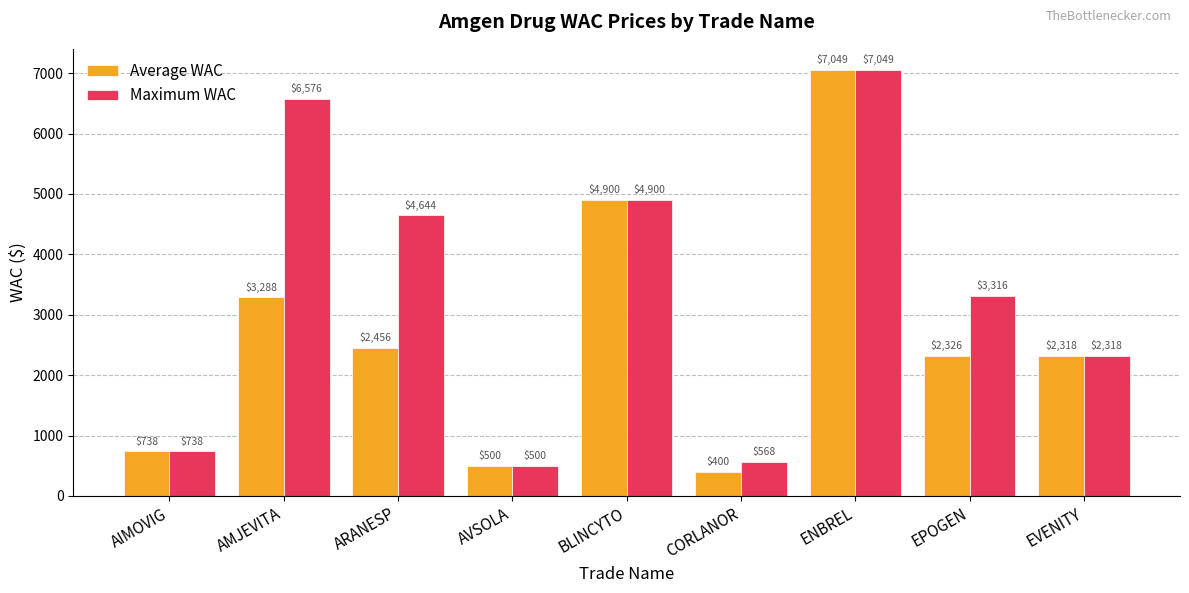

What is the highest value of the Maximum WAC series?

7049.3